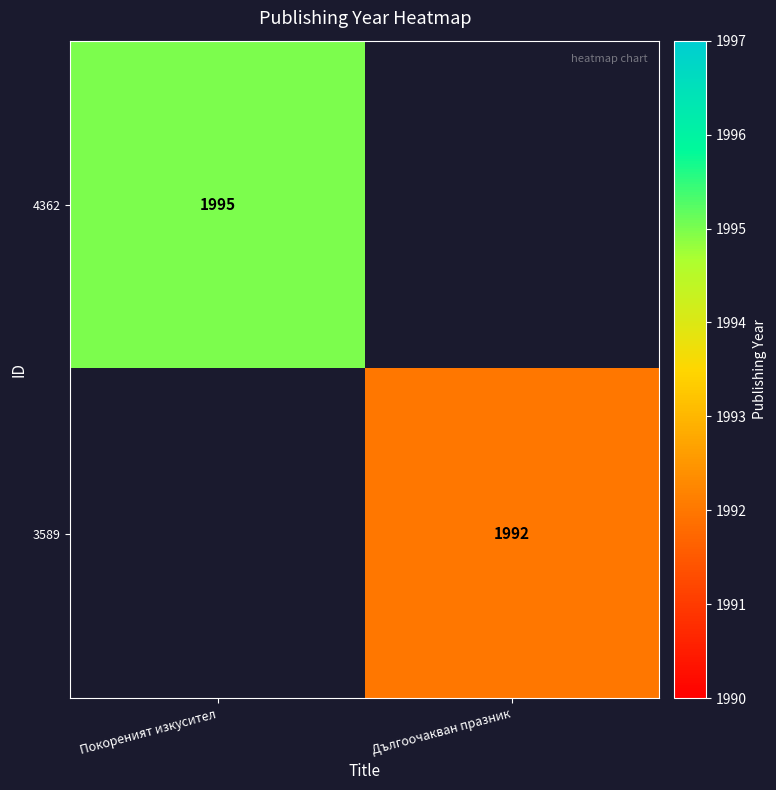

The 3589 series shows 3123.4 at Дългоочакван празник. True or false?

False